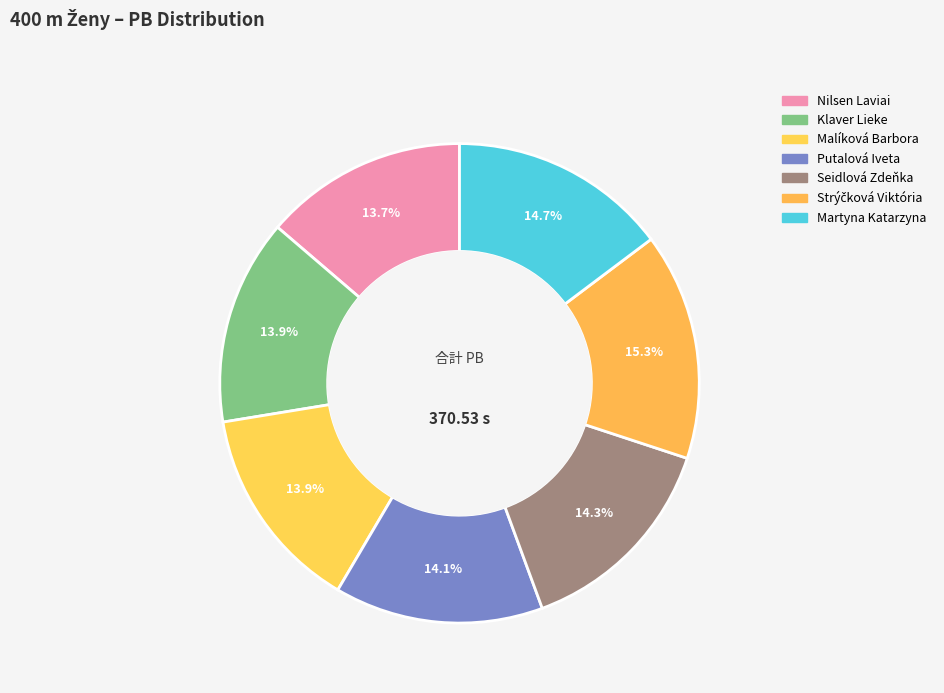

Does Martyna Katarzyna represent more than half of the total?

No